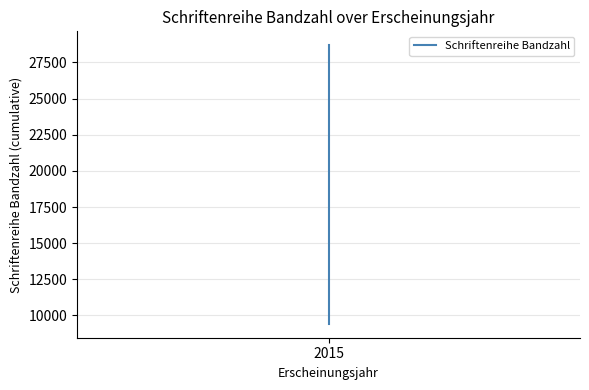

Which label corresponds to the smallest value in the chart?

2015